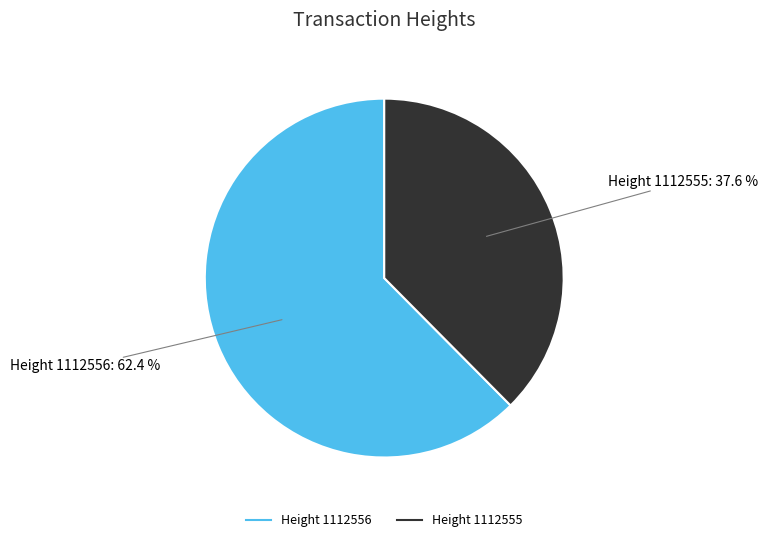

Is there a majority slice in this chart?

Yes